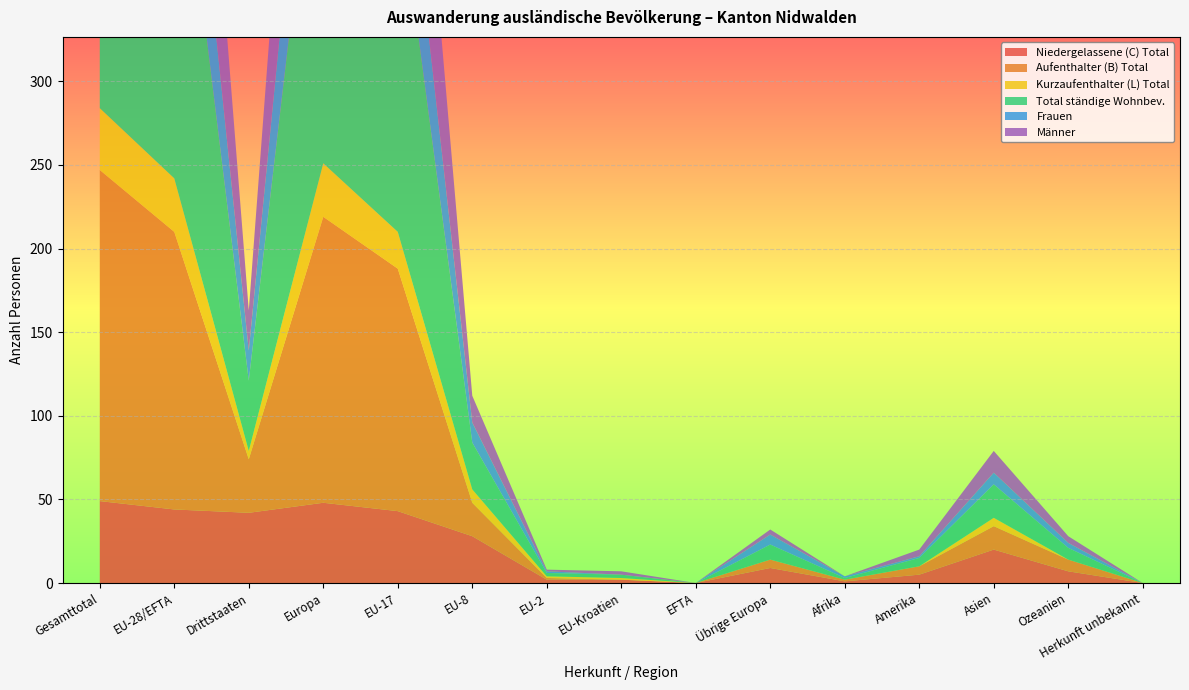

Reading left to right, transcribe all the data shown in this chart.

Niedergelassene (C) Total: Gesamttotal=49	EU-28/EFTA=44	Drittstaaten=42	Europa=48	EU-17=43	EU-8=28	EU-2=2	EU-Kroatien=2	EFTA=0	Übrige Europa=9	Afrika=1	Amerika=5	Asien=20	Ozeanien=7	Herkunft unbekannt=0
Aufenthalter (B) Total: Gesamttotal=198	EU-28/EFTA=166	Drittstaaten=32	Europa=171	EU-17=145	EU-8=20	EU-2=1	EU-Kroatien=0	EFTA=0	Übrige Europa=5	Afrika=1	Amerika=5	Asien=14	Ozeanien=7	Herkunft unbekannt=0
Kurzaufenthalter (L) Total: Gesamttotal=37	EU-28/EFTA=32	Drittstaaten=5	Europa=32	EU-17=22	EU-8=8	EU-2=1	EU-Kroatien=1	EFTA=0	Übrige Europa=0	Afrika=0	Amerika=0	Asien=5	Ozeanien=0	Herkunft unbekannt=0
Total ständige Wohnbev.: Gesamttotal=284	EU-28/EFTA=242	Drittstaaten=42	Europa=251	EU-17=210	EU-8=28	EU-2=2	EU-Kroatien=2	EFTA=0	Übrige Europa=9	Afrika=1	Amerika=5	Asien=20	Ozeanien=7	Herkunft unbekannt=0
Frauen: Gesamttotal=103	EU-28/EFTA=85	Drittstaaten=18	Europa=91	EU-17=72	EU-8=12	EU-2=1	EU-Kroatien=0	EFTA=0	Übrige Europa=6	Afrika=1	Amerika=1	Asien=7	Ozeanien=3	Herkunft unbekannt=0
Männer: Gesamttotal=181	EU-28/EFTA=157	Drittstaaten=24	Europa=160	EU-17=138	EU-8=16	EU-2=1	EU-Kroatien=2	EFTA=0	Übrige Europa=3	Afrika=0	Amerika=4	Asien=13	Ozeanien=4	Herkunft unbekannt=0